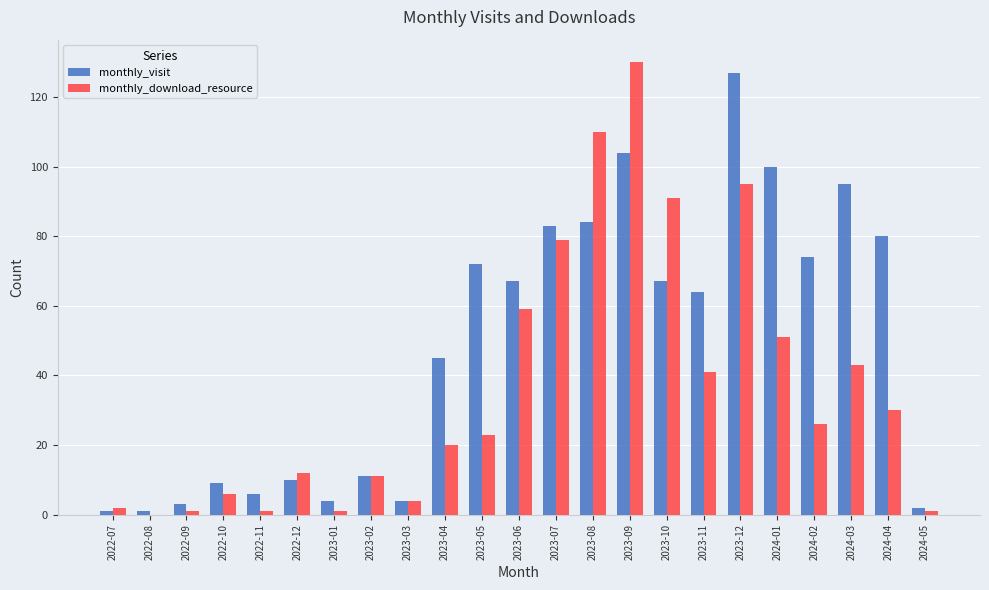

The value of monthly_download_resource at 2023-12 is 22. True or false?

False